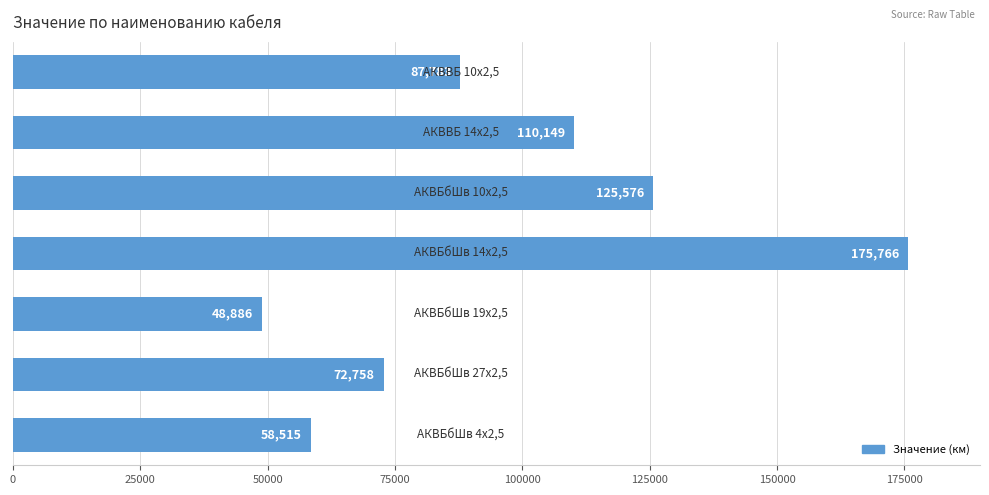

What is the value of the 4th bar from the top?

175766